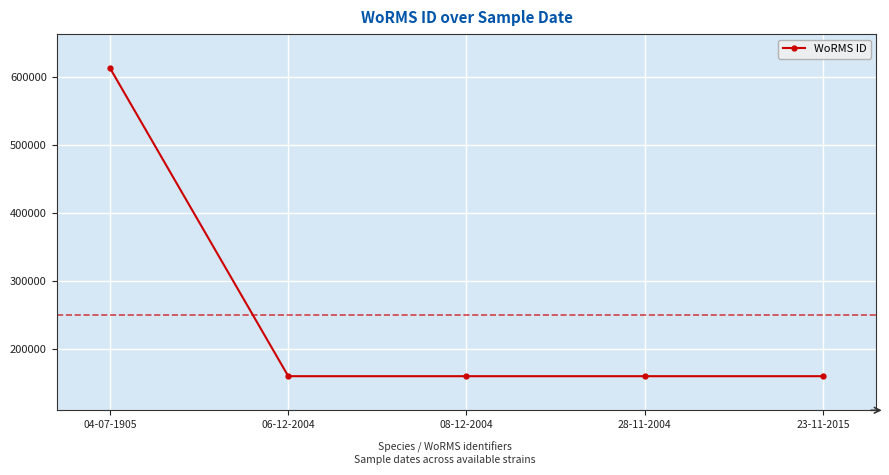

True or false: the data shows 96954 at 28-11-2004.

False